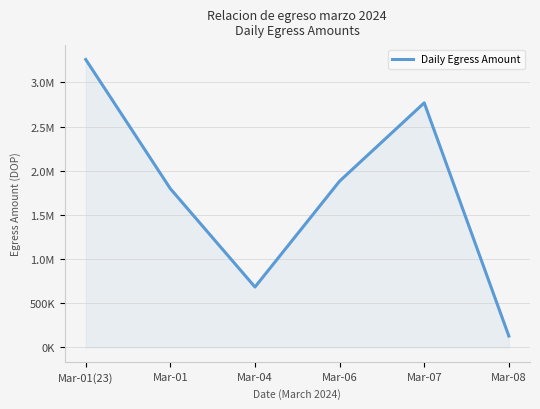

What is the smallest value displayed?

129479.9